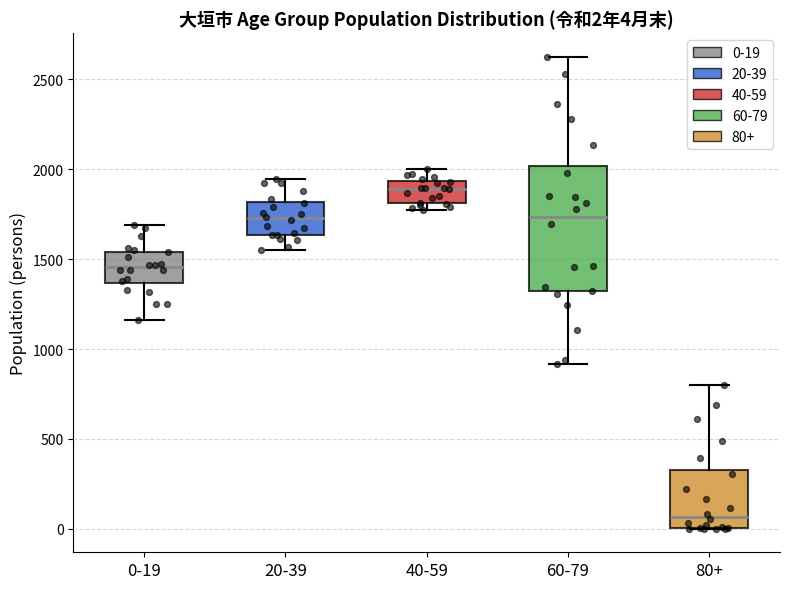

Which box has the highest median line?

40-59